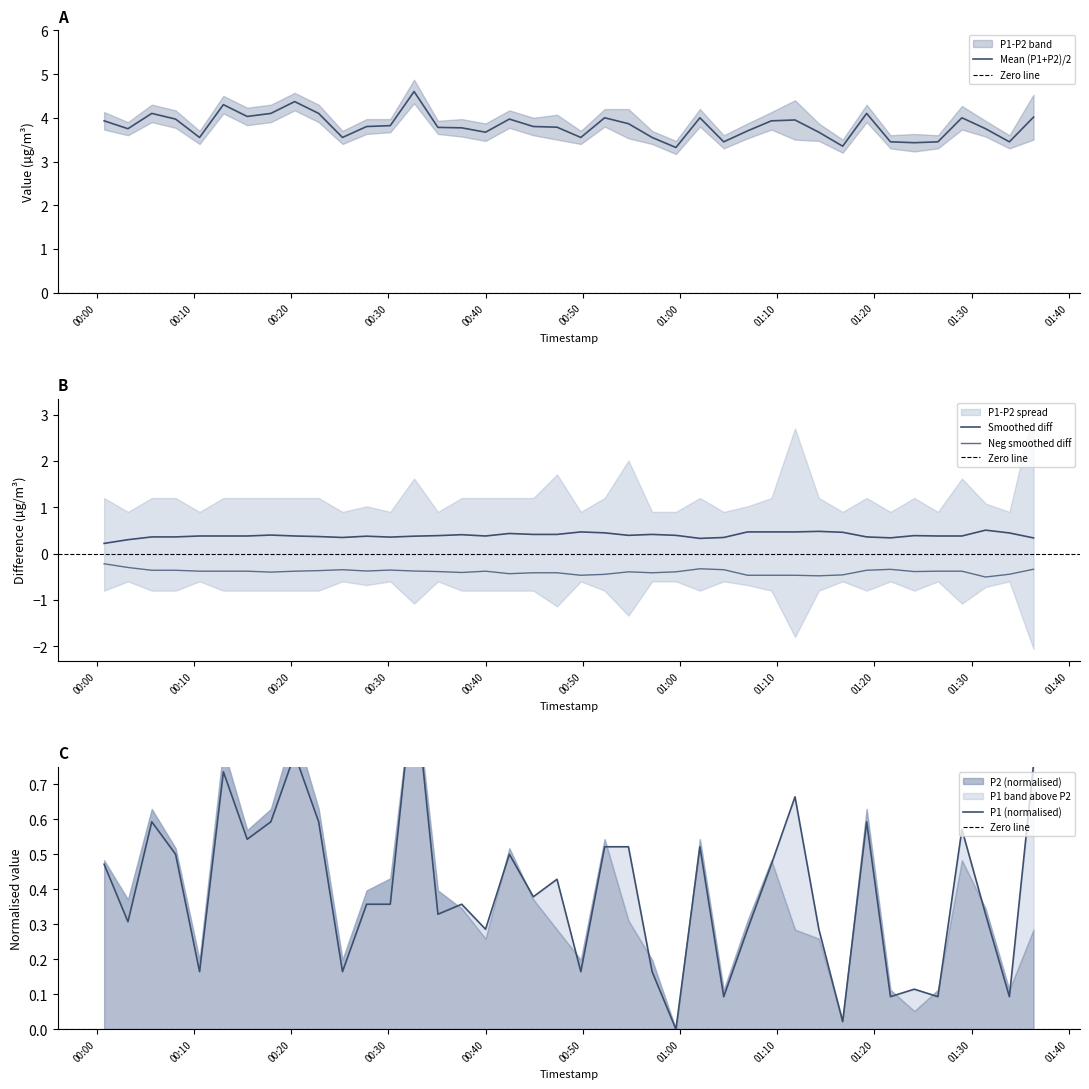

What is the lowest value of the Neg smoothed diff series?

-0.5